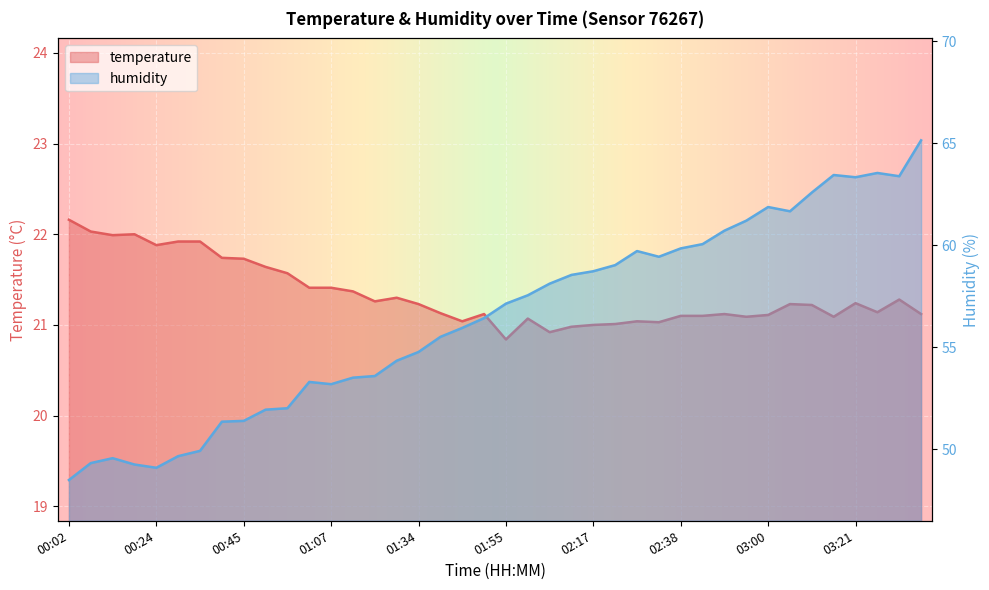

How many interior local peaks does the humidity series have?

6